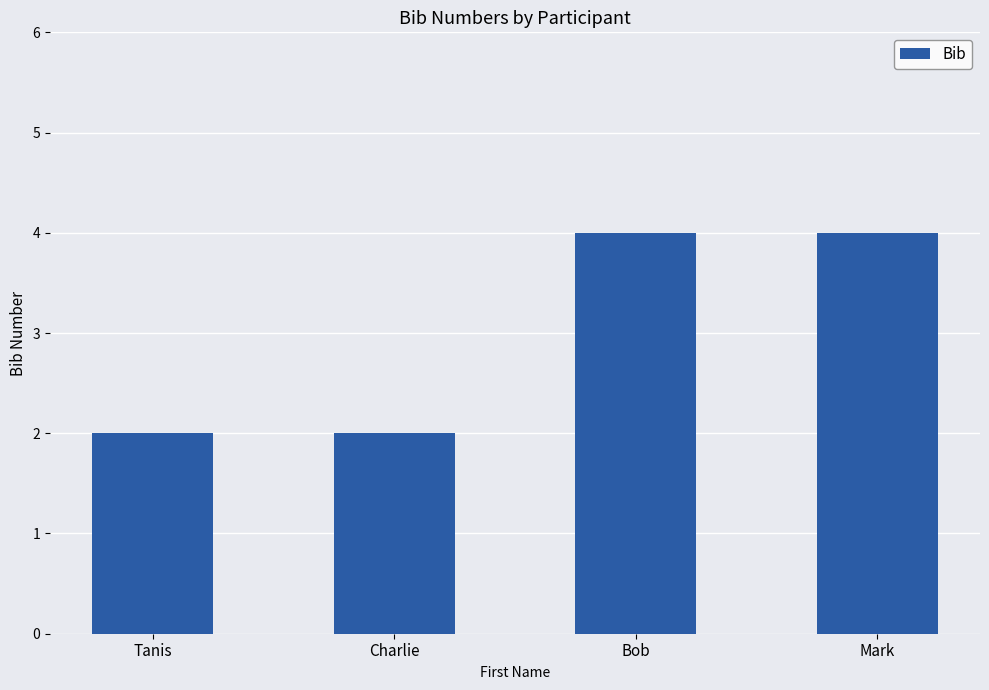

What is the value of the 4th bar from the left?

4